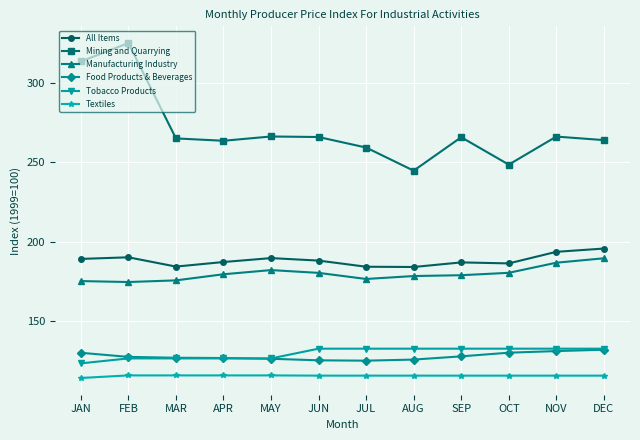

What is the greatest value displayed?

325.1